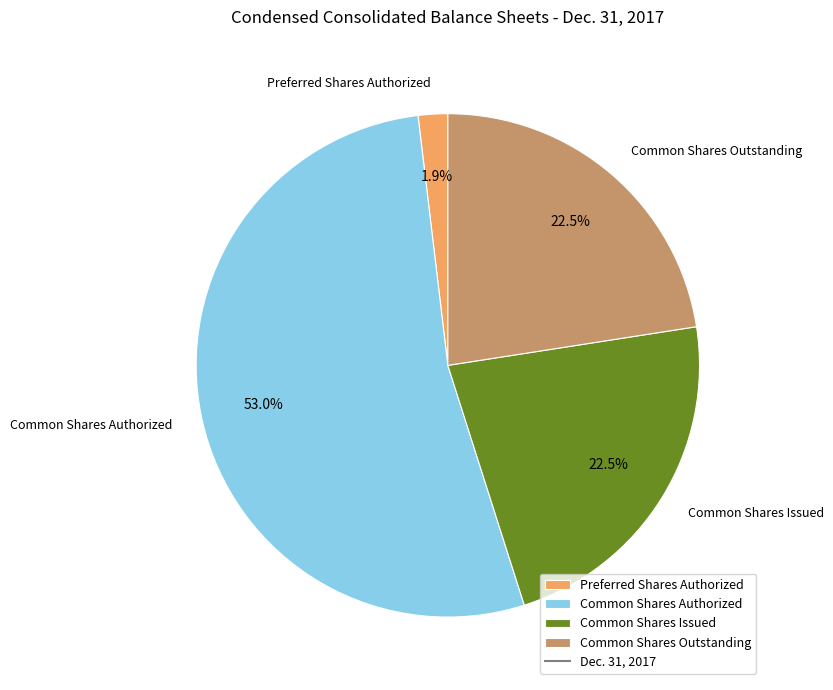

How many slices are in this pie chart?

4